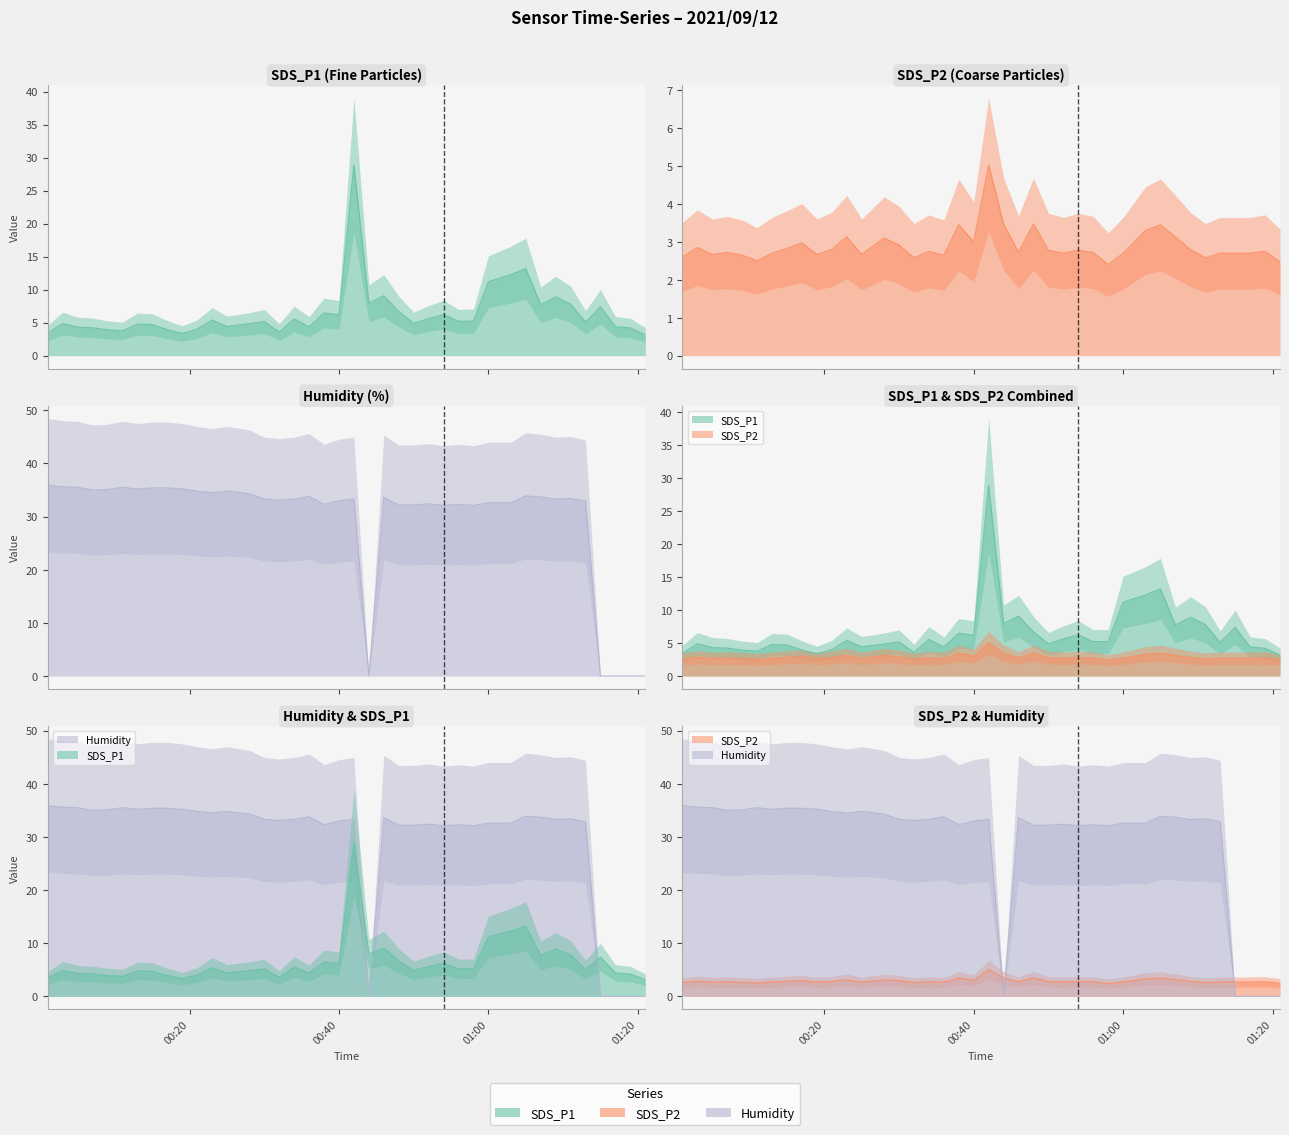

What is the average value of the SDS_P2 series?

2.9